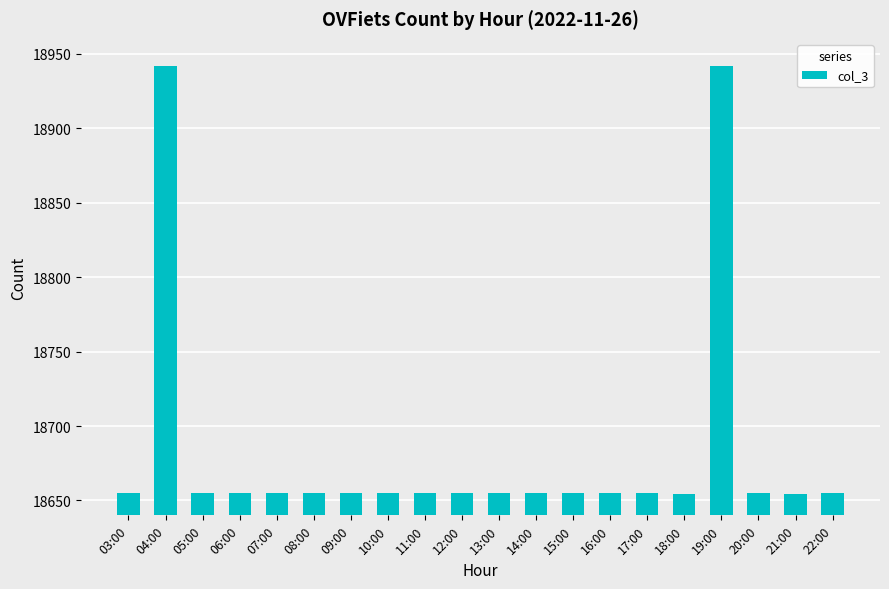

What is the maximum value shown in the chart?

18942